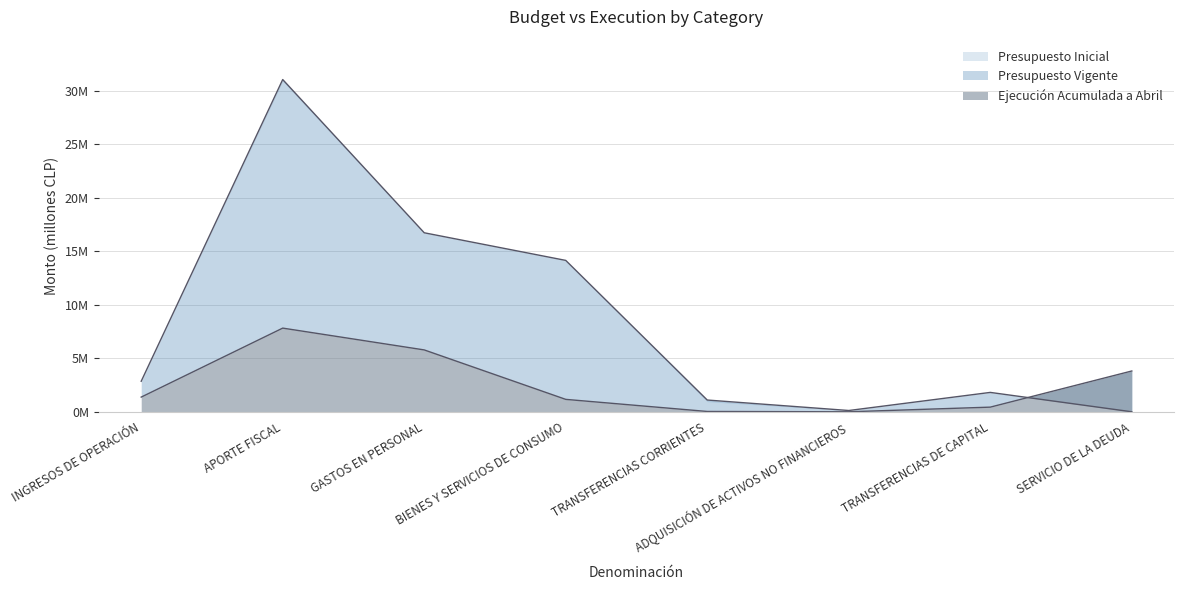

What is the difference between the second highest and minimum values in the Presupuesto Inicial series?

16.7